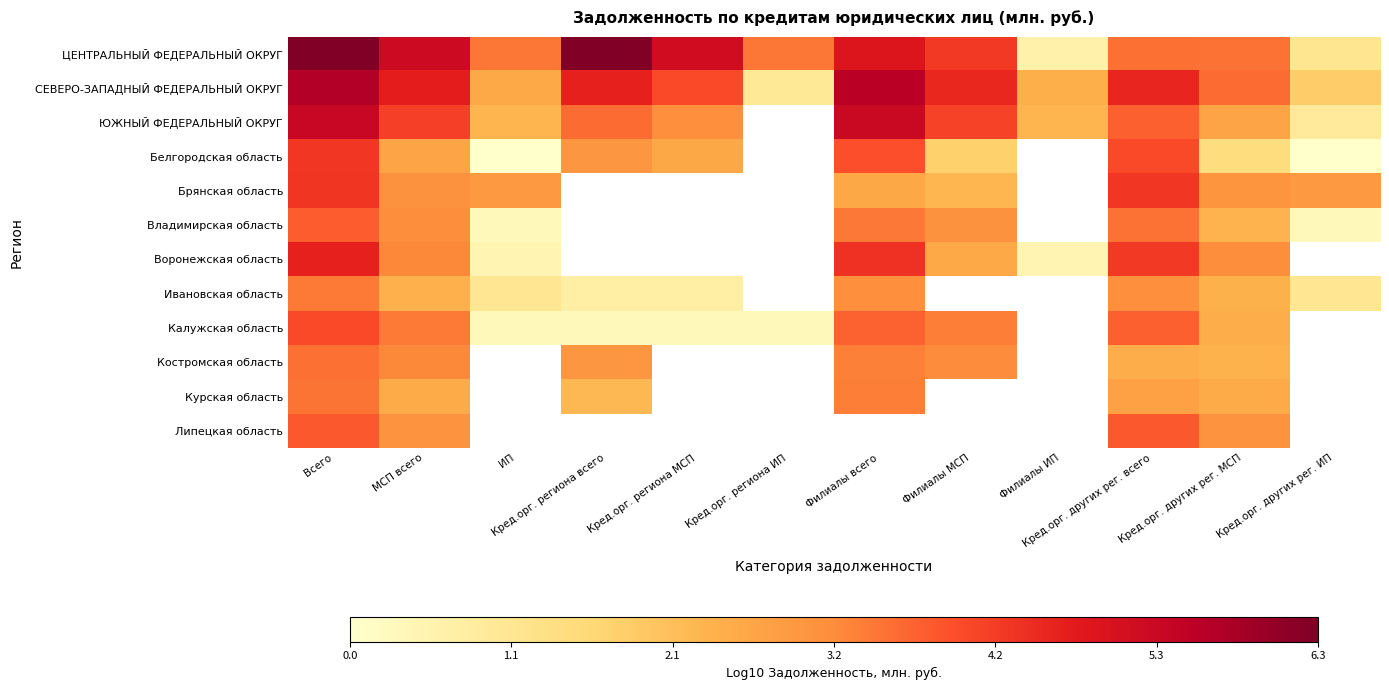

At which label does Воронежская область first exceed 3?

Всего